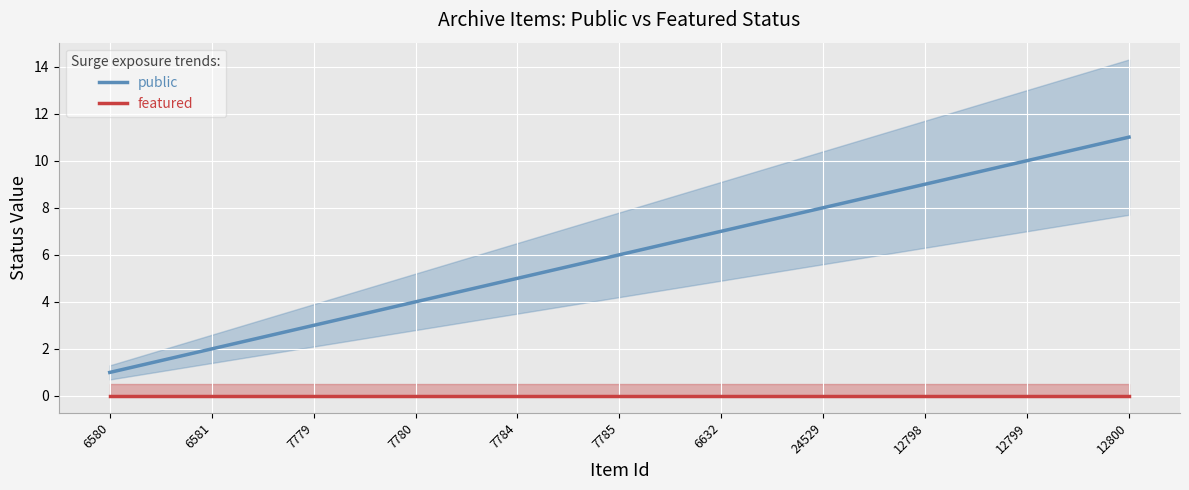

What is the total value across all series at 7780?

4